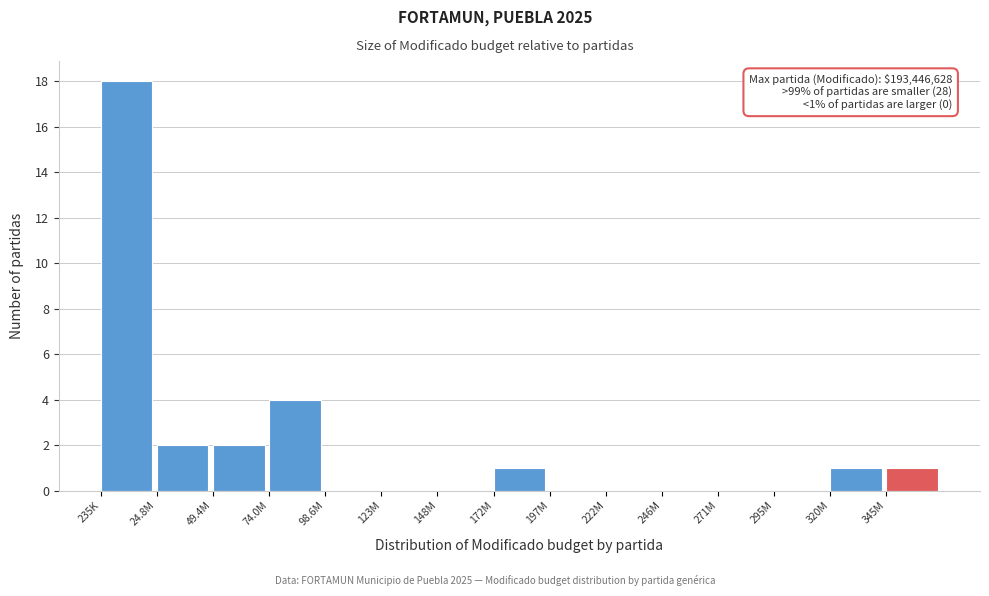

Reading left to right, transcribe all the data shown in this chart.

235K=18	24.8M=2	49.4M=2	74.0M=4	98.6M=0	123M=0	148M=0	172M=1	197M=0	222M=0	246M=0	271M=0	295M=0	320M=1	345M=1